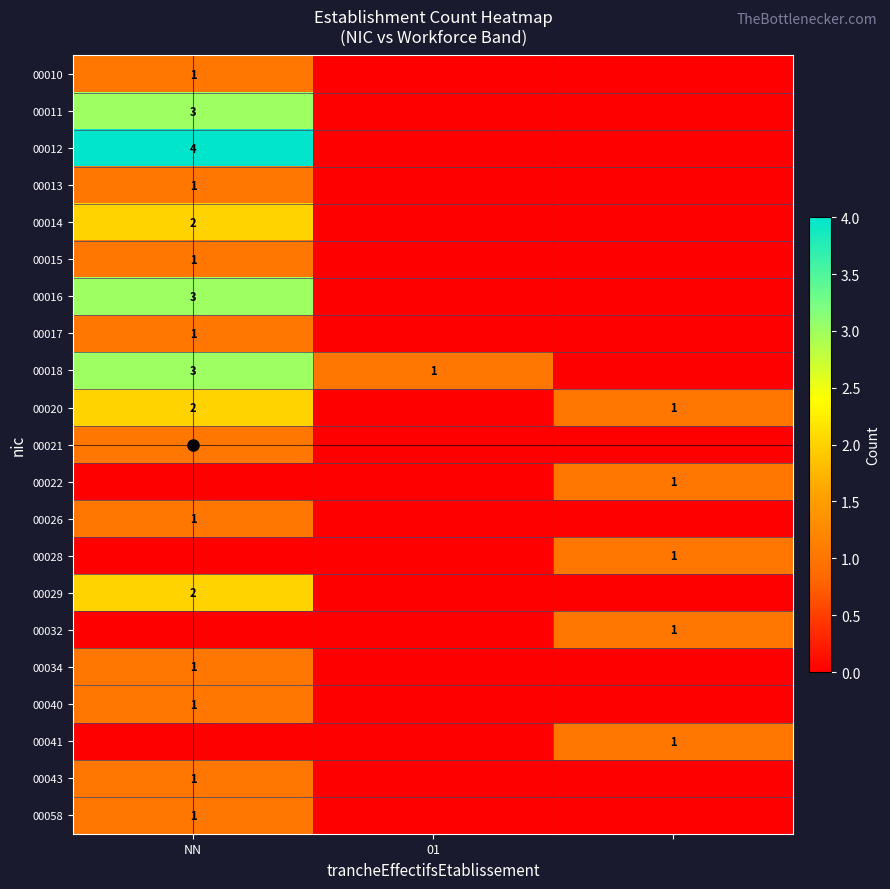

What is the total value across all series at 01?

1